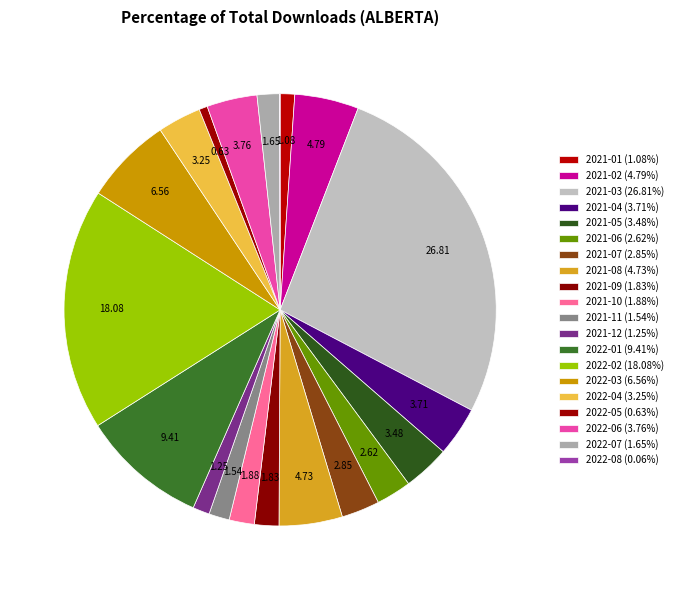

How much of the chart is everything except 2021-04?

96.3%